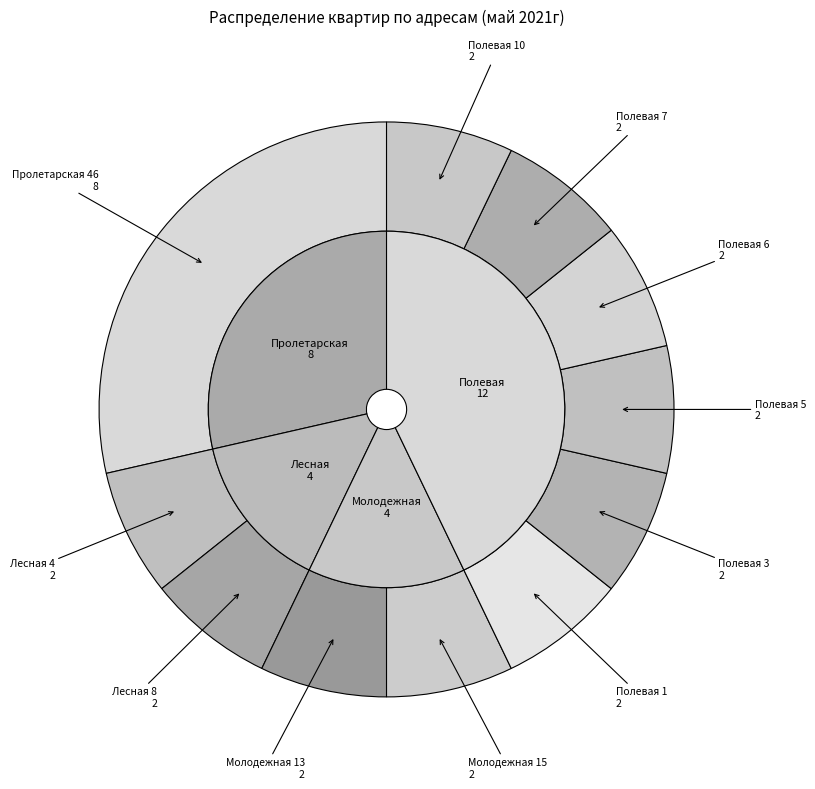

Is Полевая 5 the majority of the pie?

No